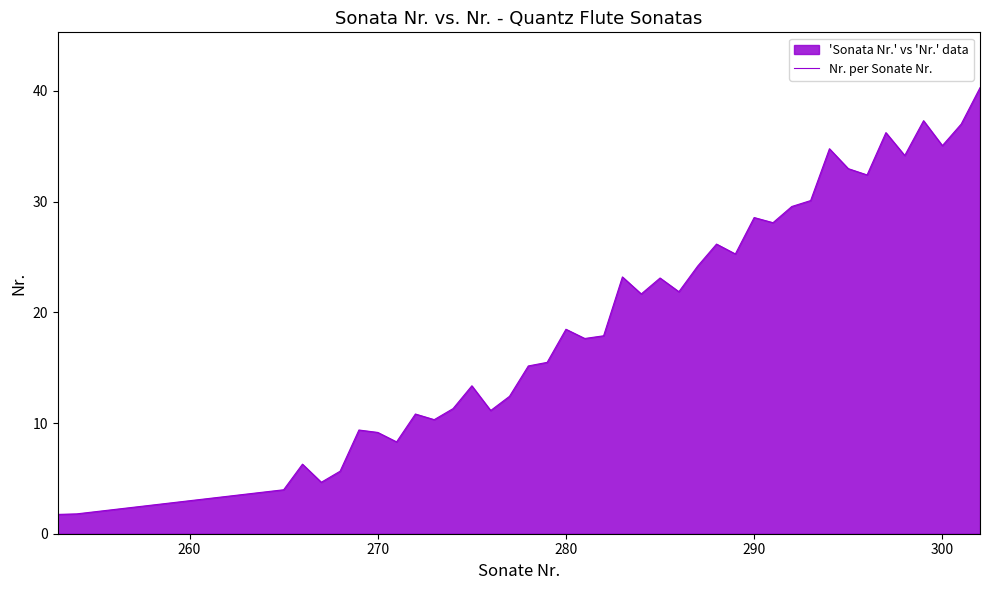

What is the difference between the maximum and minimum values?

38.6